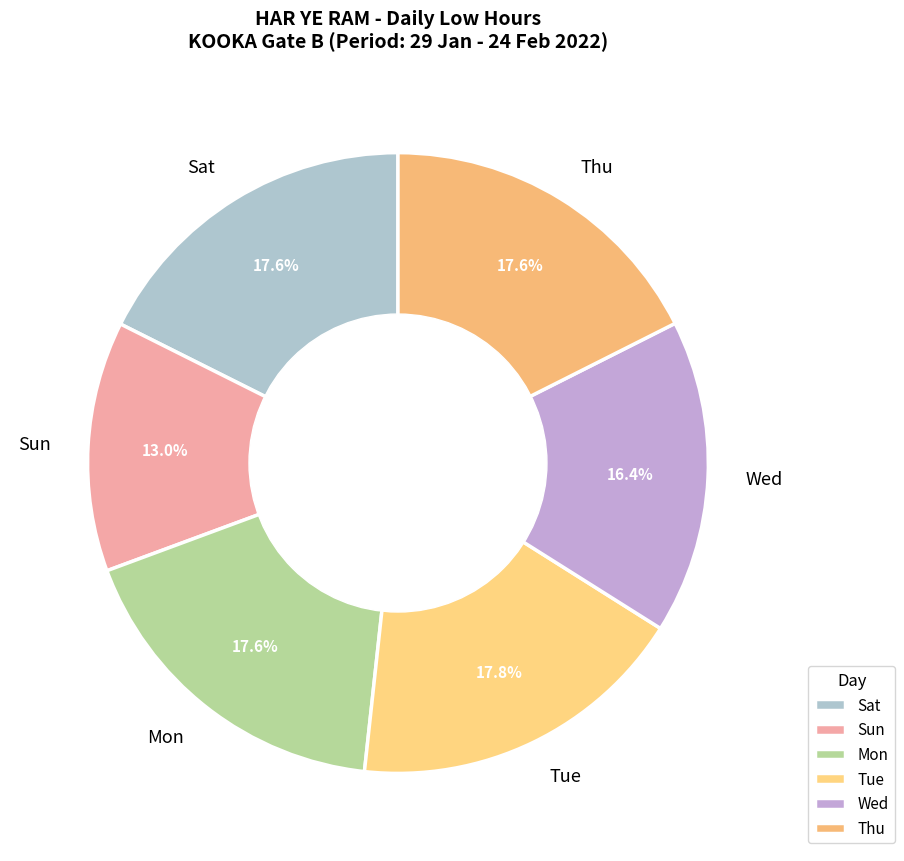

Does any single category account for the majority?

No